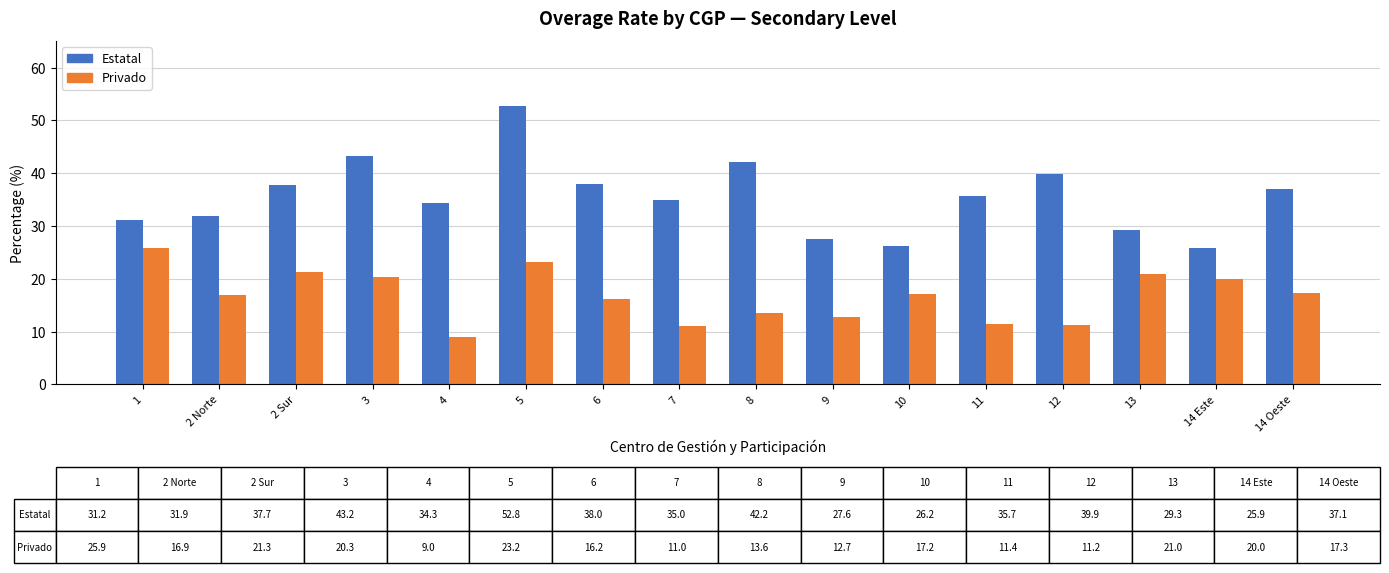

Read the Privado value at 14 Este.

20.0